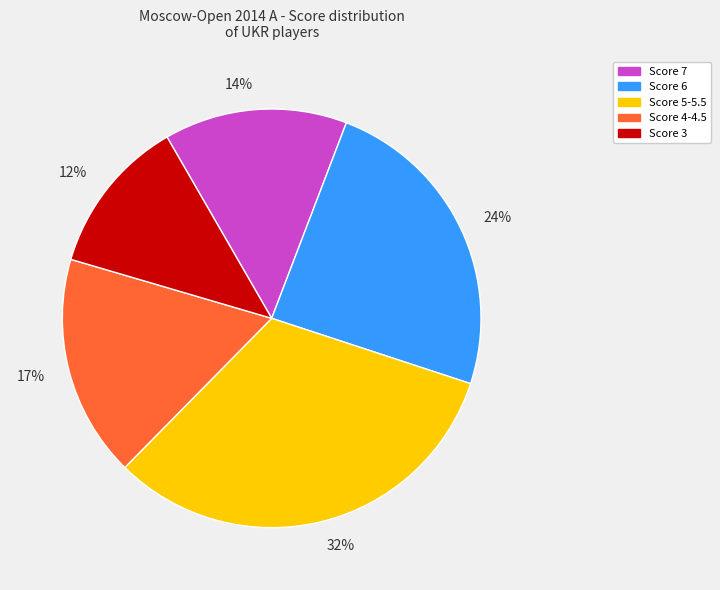

What is the smallest slice in the pie chart?

12%